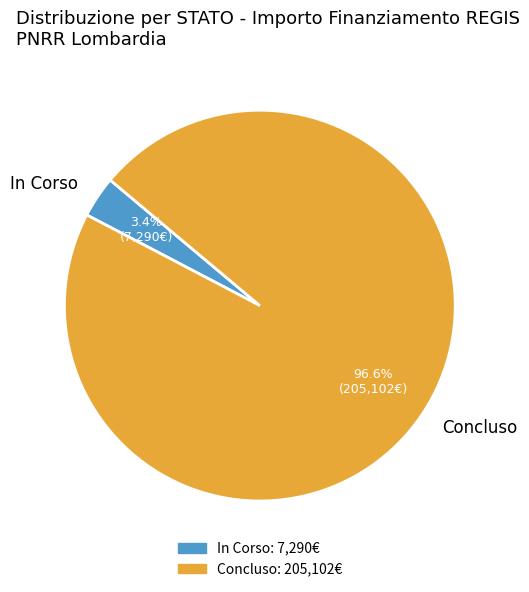

Combined, do Concluso and In Corso account for over 50%?

Yes